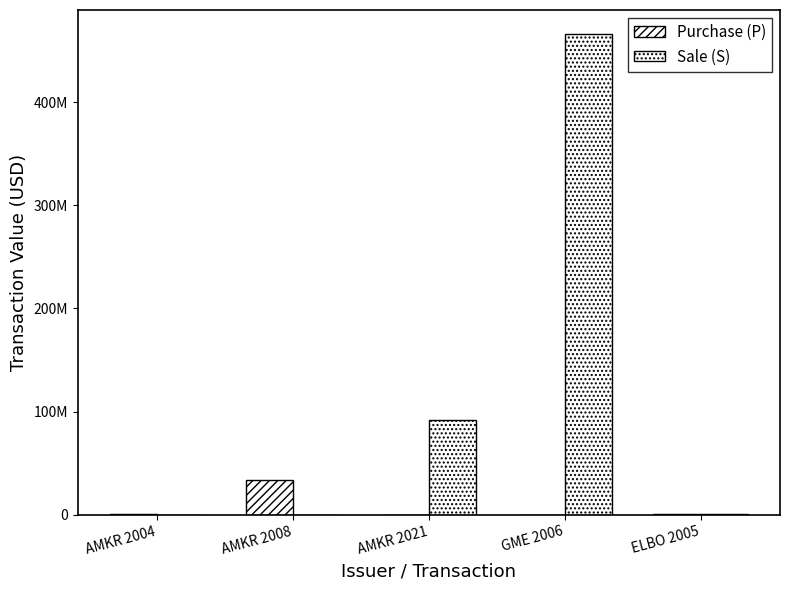

List the series in order of their overall mean, lowest first.

Purchase (P), Sale (S)